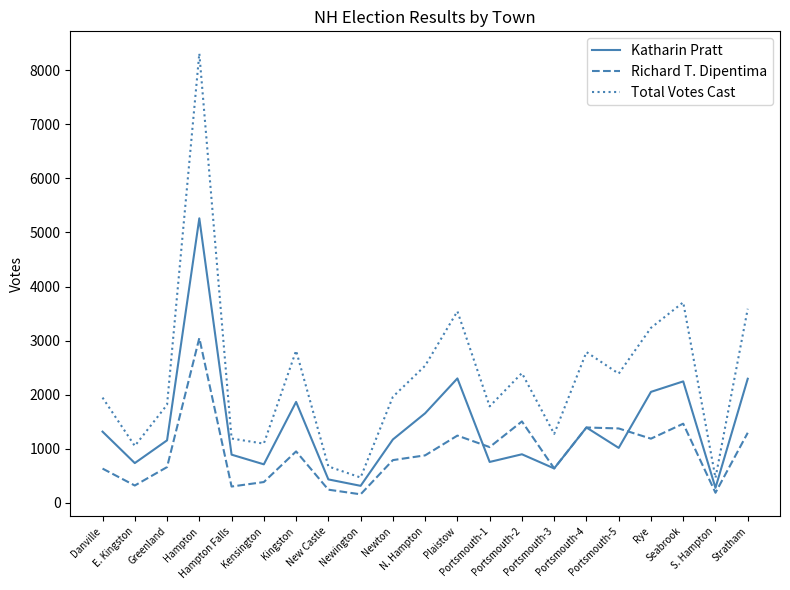

At which category does Total Votes Cast reach its first local valley?

E. Kingston